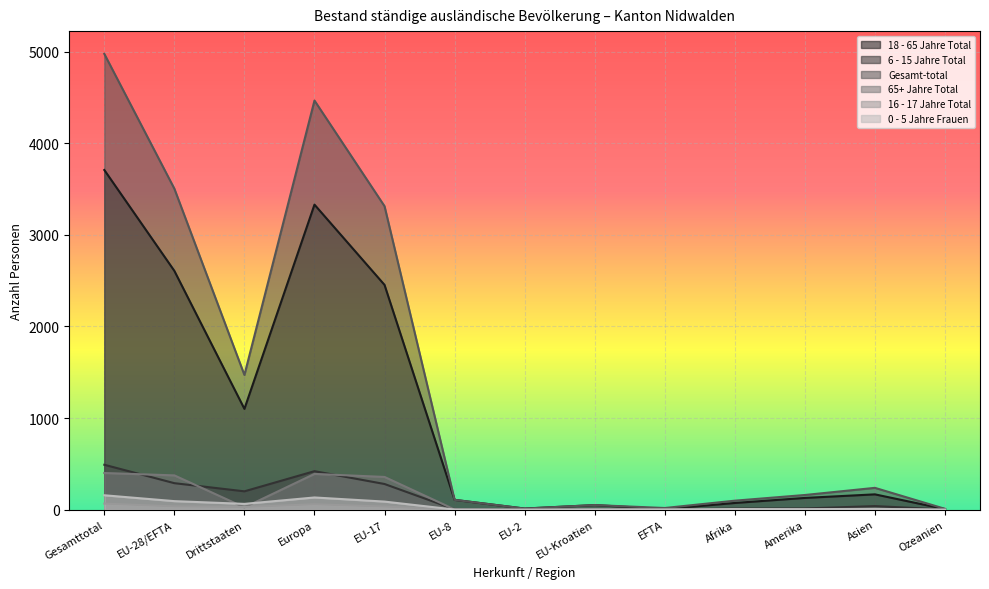

How many lines are shown in the chart?

6